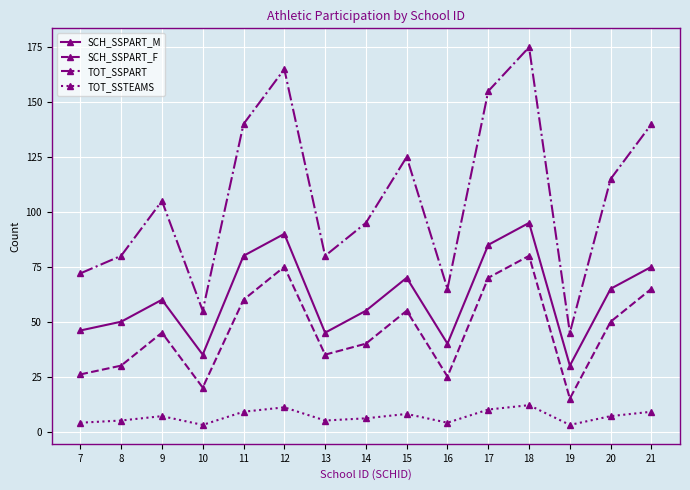

Reading right to left, list all the values displayed in this chart.

SCH_SSPART_M: 75	65	30	95	85	40	70	55	45	90	80	35	60	50	46
SCH_SSPART_F: 65	50	15	80	70	25	55	40	35	75	60	20	45	30	26
TOT_SSPART: 140	115	45	175	155	65	125	95	80	165	140	55	105	80	72
TOT_SSTEAMS: 9	7	3	12	10	4	8	6	5	11	9	3	7	5	4